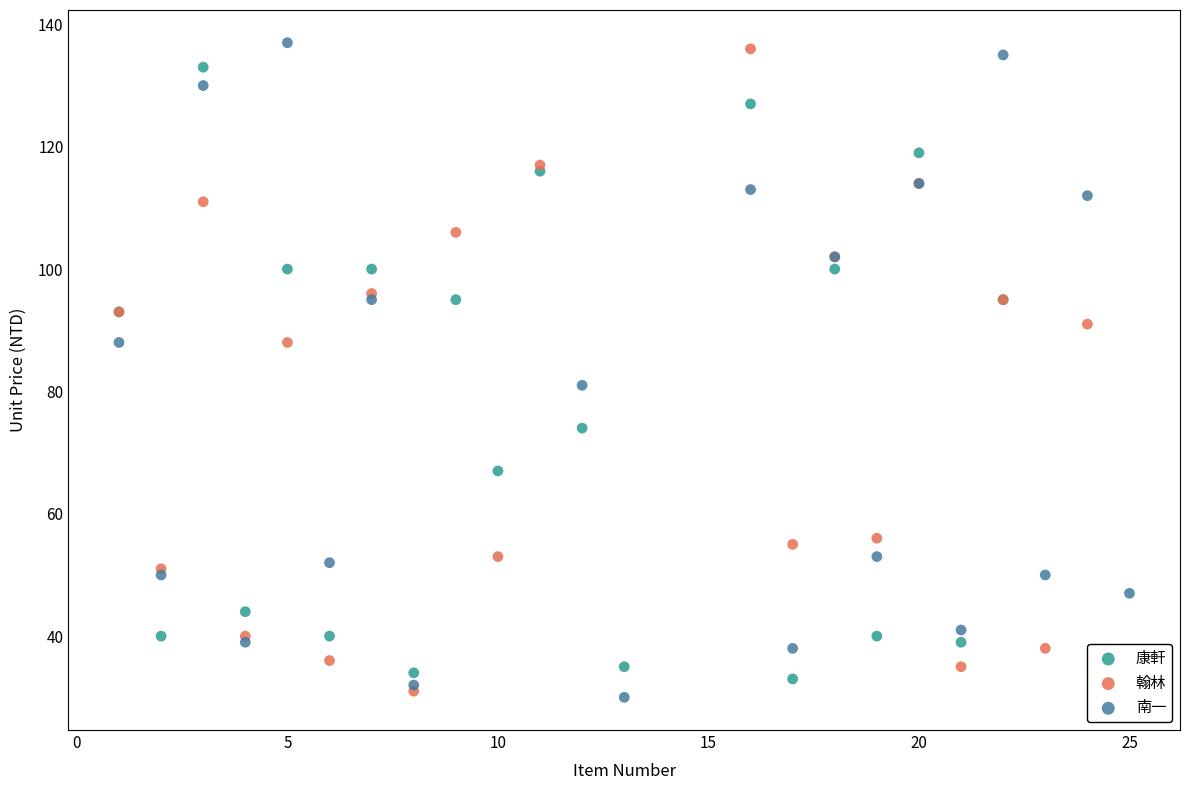

Which series reaches the minimum Y coordinate?

南一